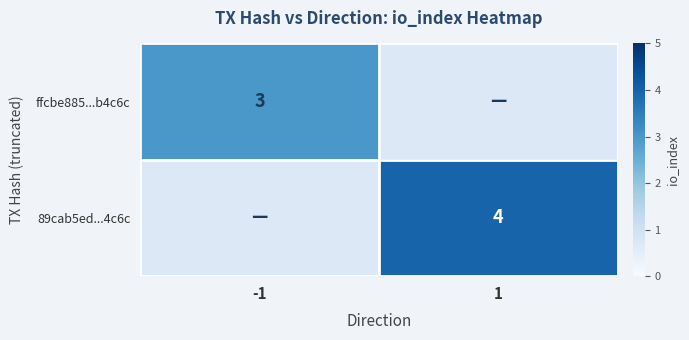

Is it true that 89cab5ed...4c6c equals 4 at 1?

True